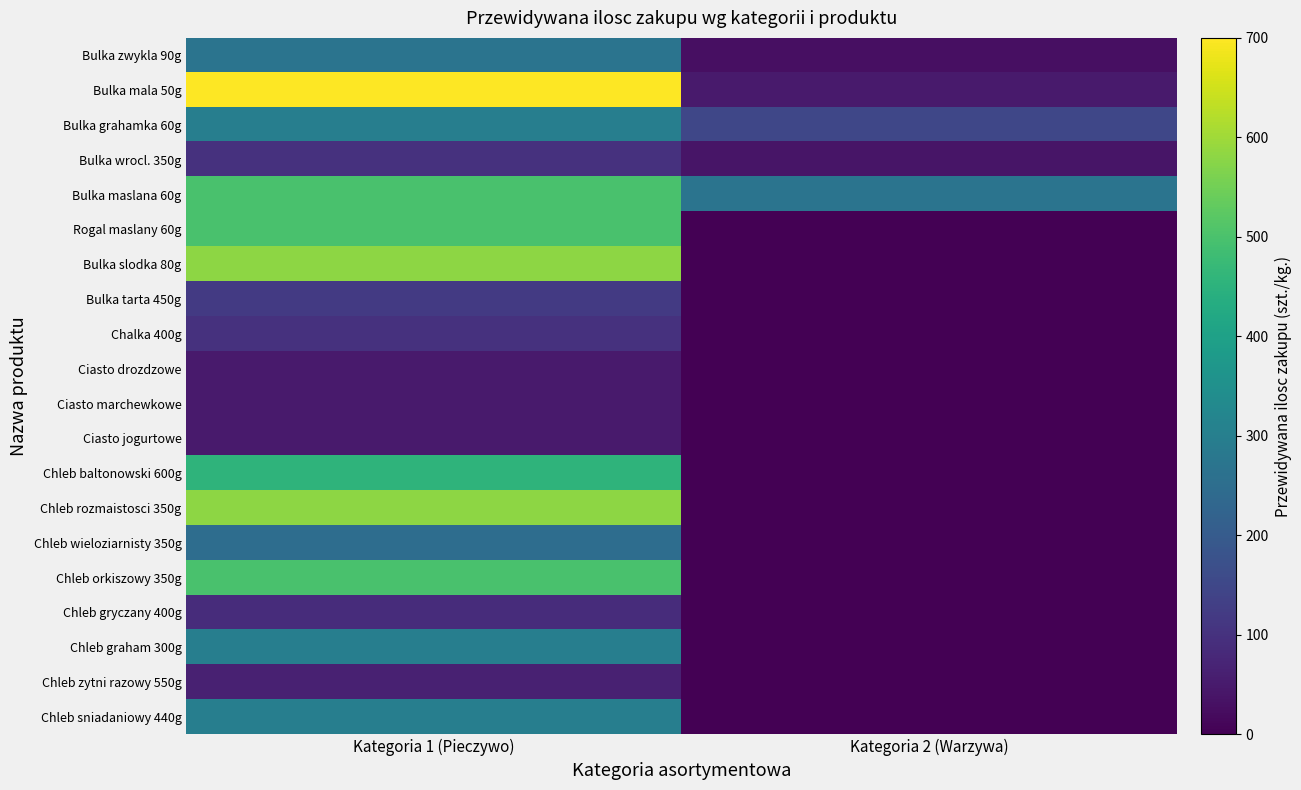

Reading left to right, what are all the values shown in this chart?

Bulka zwykla 90g: Kategoria 1 (Pieczywo)=270	Kategoria 2 (Warzywa)=30
Bulka mala 50g: Kategoria 1 (Pieczywo)=700	Kategoria 2 (Warzywa)=50
Bulka grahamka 60g: Kategoria 1 (Pieczywo)=300	Kategoria 2 (Warzywa)=150
Bulka wrocl. 350g: Kategoria 1 (Pieczywo)=100	Kategoria 2 (Warzywa)=40
Bulka maslana 60g: Kategoria 1 (Pieczywo)=500	Kategoria 2 (Warzywa)=270
Rogal maslany 60g: Kategoria 1 (Pieczywo)=500	Kategoria 2 (Warzywa)=0
Bulka slodka 80g: Kategoria 1 (Pieczywo)=580	Kategoria 2 (Warzywa)=0
Bulka tarta 450g: Kategoria 1 (Pieczywo)=120	Kategoria 2 (Warzywa)=0
Chalka 400g: Kategoria 1 (Pieczywo)=100	Kategoria 2 (Warzywa)=0
Ciasto drozdzowe: Kategoria 1 (Pieczywo)=50	Kategoria 2 (Warzywa)=0
Ciasto marchewkowe: Kategoria 1 (Pieczywo)=50	Kategoria 2 (Warzywa)=0
Ciasto jogurtowe: Kategoria 1 (Pieczywo)=50	Kategoria 2 (Warzywa)=0
Chleb baltonowski 600g: Kategoria 1 (Pieczywo)=455	Kategoria 2 (Warzywa)=0
Chleb rozmaistosci 350g: Kategoria 1 (Pieczywo)=580	Kategoria 2 (Warzywa)=0
Chleb wieloziarnisty 350g: Kategoria 1 (Pieczywo)=250	Kategoria 2 (Warzywa)=0
Chleb orkiszowy 350g: Kategoria 1 (Pieczywo)=500	Kategoria 2 (Warzywa)=0
Chleb gryczany 400g: Kategoria 1 (Pieczywo)=90	Kategoria 2 (Warzywa)=0
Chleb graham 300g: Kategoria 1 (Pieczywo)=300	Kategoria 2 (Warzywa)=0
Chleb zytni razowy 550g: Kategoria 1 (Pieczywo)=65	Kategoria 2 (Warzywa)=0
Chleb sniadaniowy 440g: Kategoria 1 (Pieczywo)=300	Kategoria 2 (Warzywa)=0